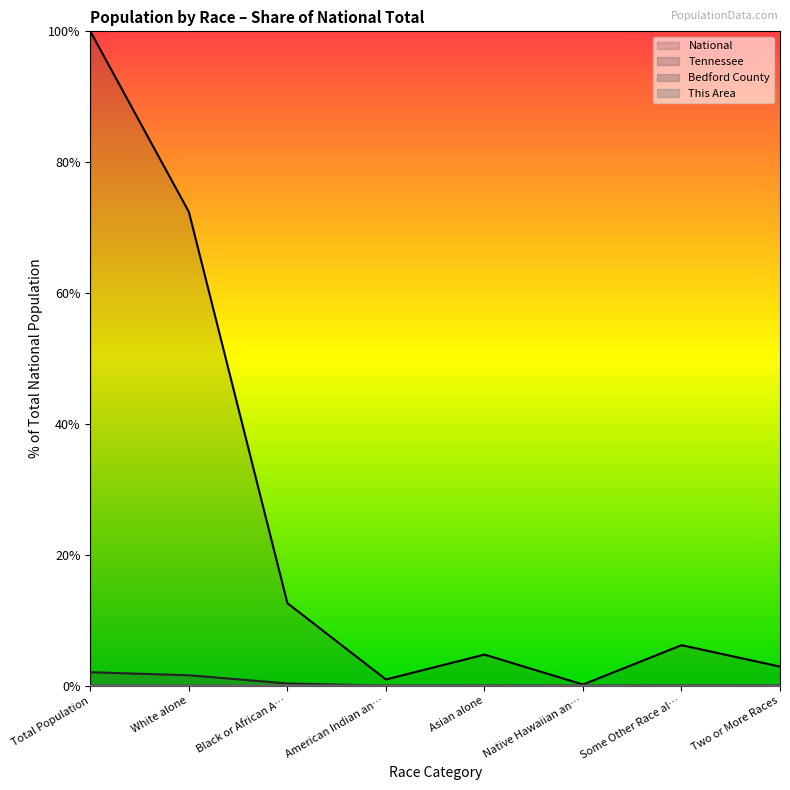

How many values in the National series are below 6?

4